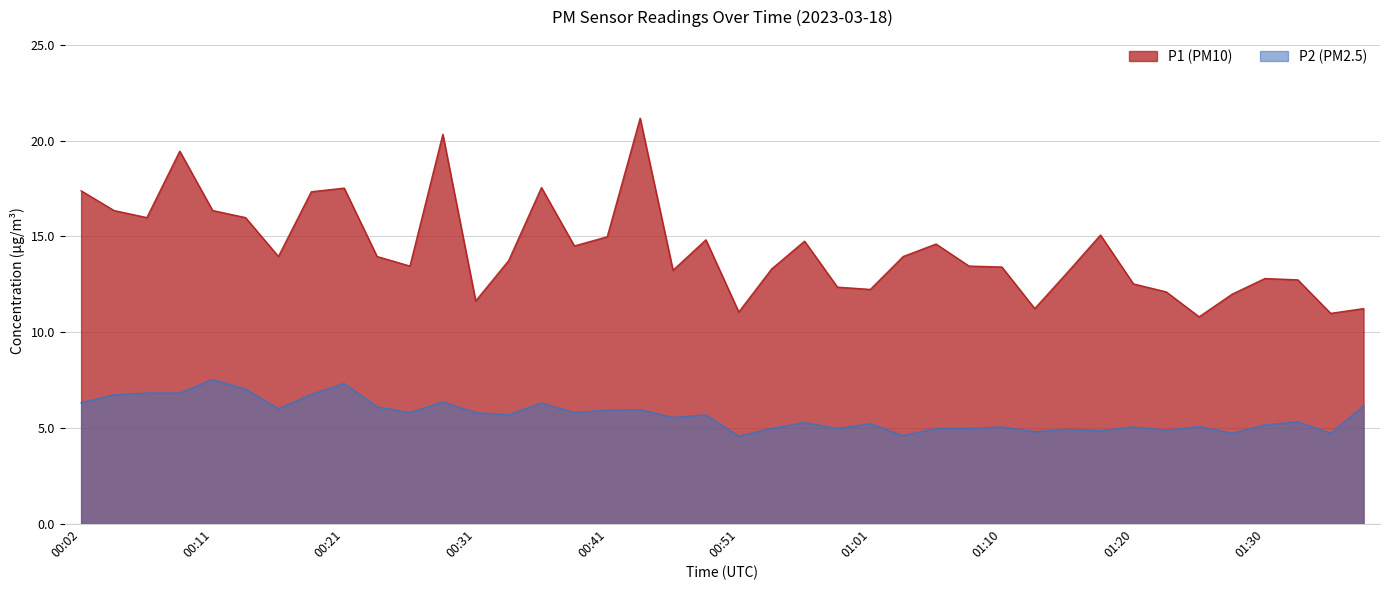

How many lines are shown in the chart?

2